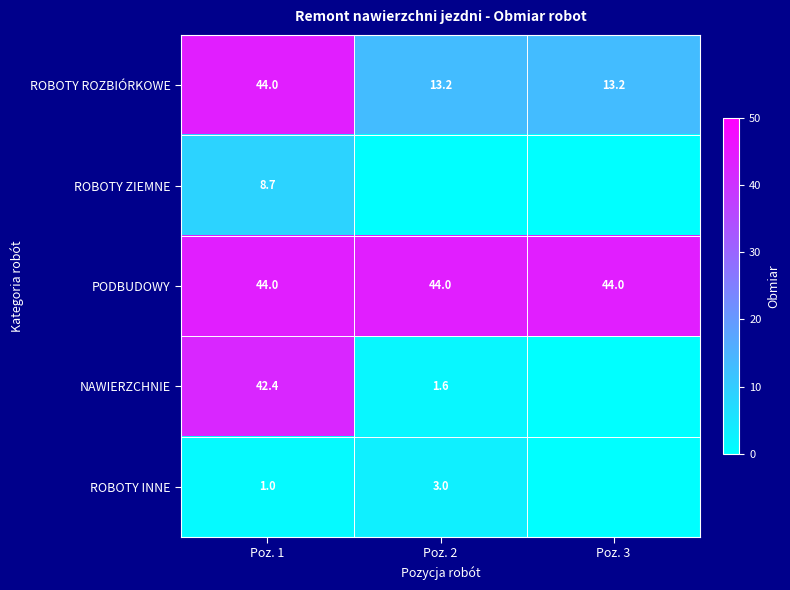

The value of ROBOTY ROZBIÓRKOWE at Poz. 1 is 70.2. True or false?

False